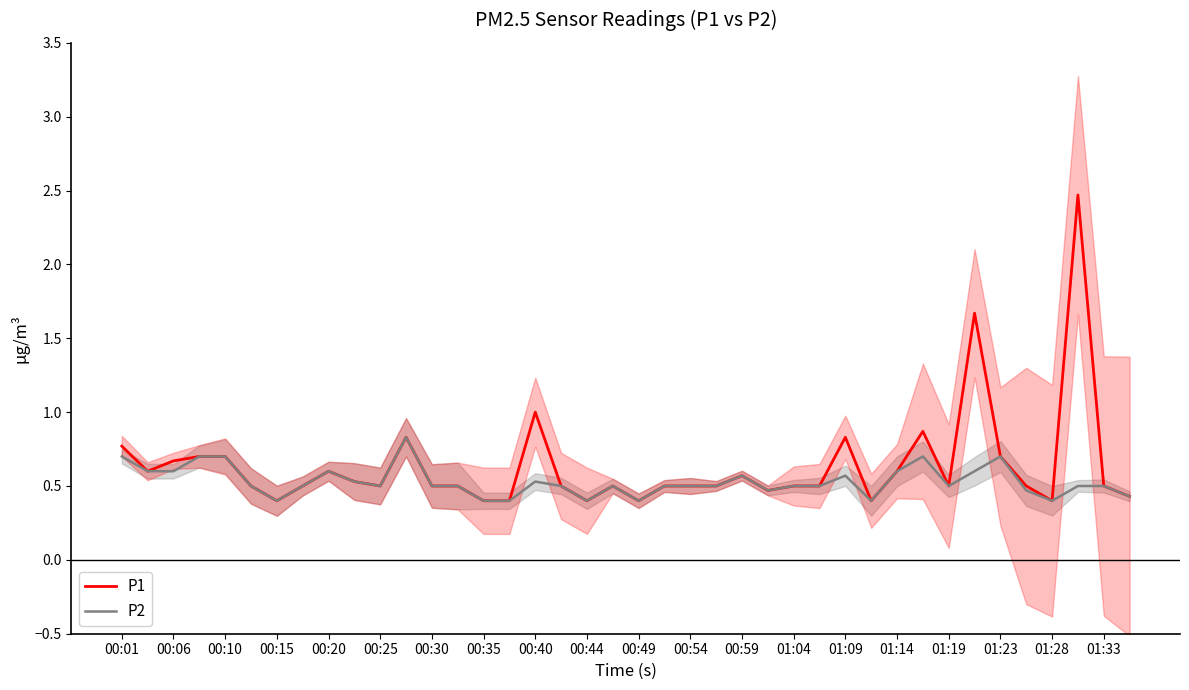

Does the chart display data point markers on the line(s)?

No